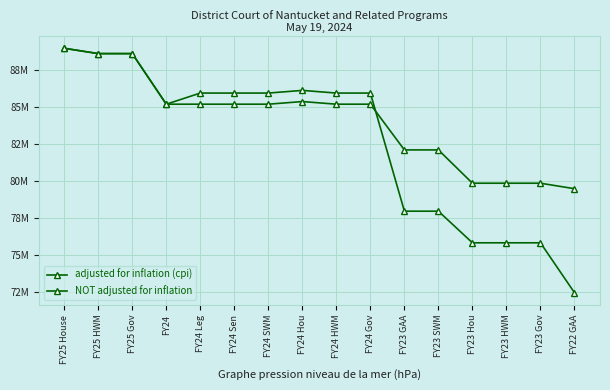

What is the label of the 7th point from the right?

FY24 Gov